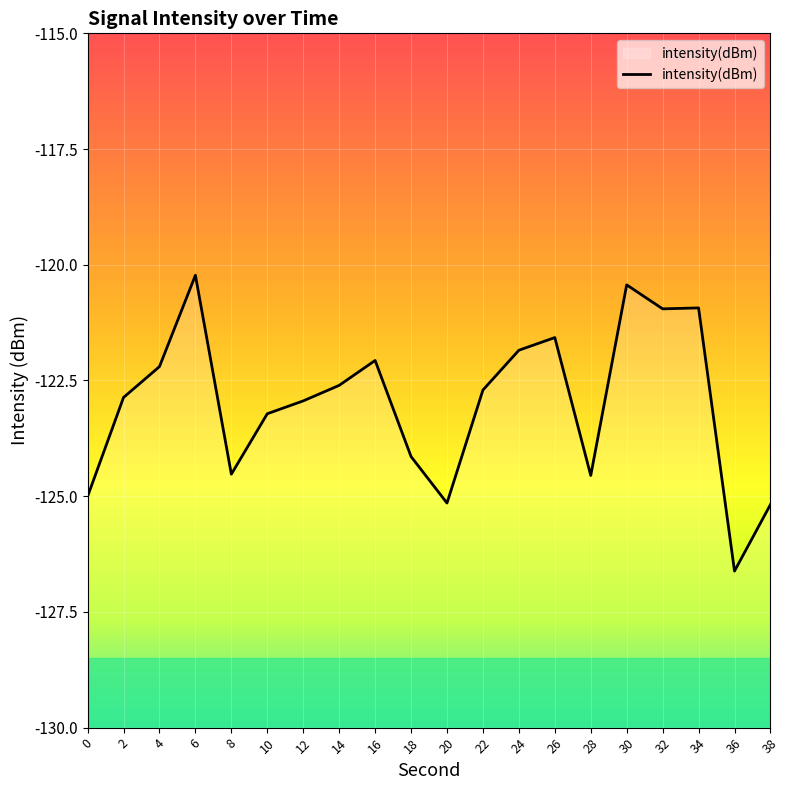

What is the maximum value shown in the chart?

-120.2